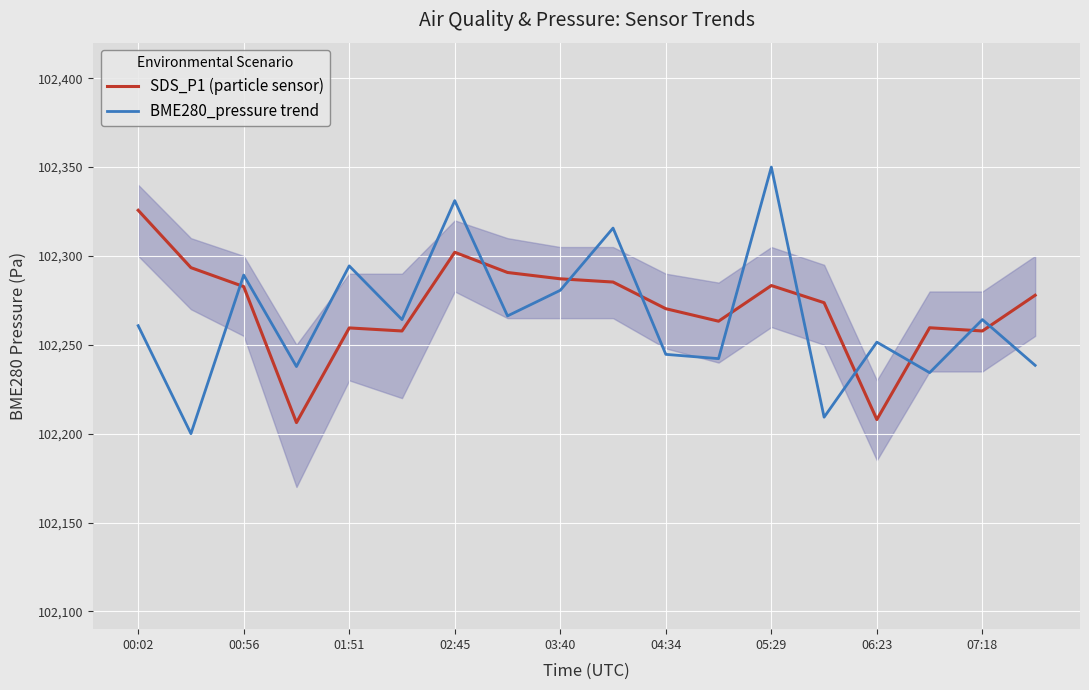

How many intersections are there between SDS_P1 (particle sensor) and BME280_pressure trend?

10